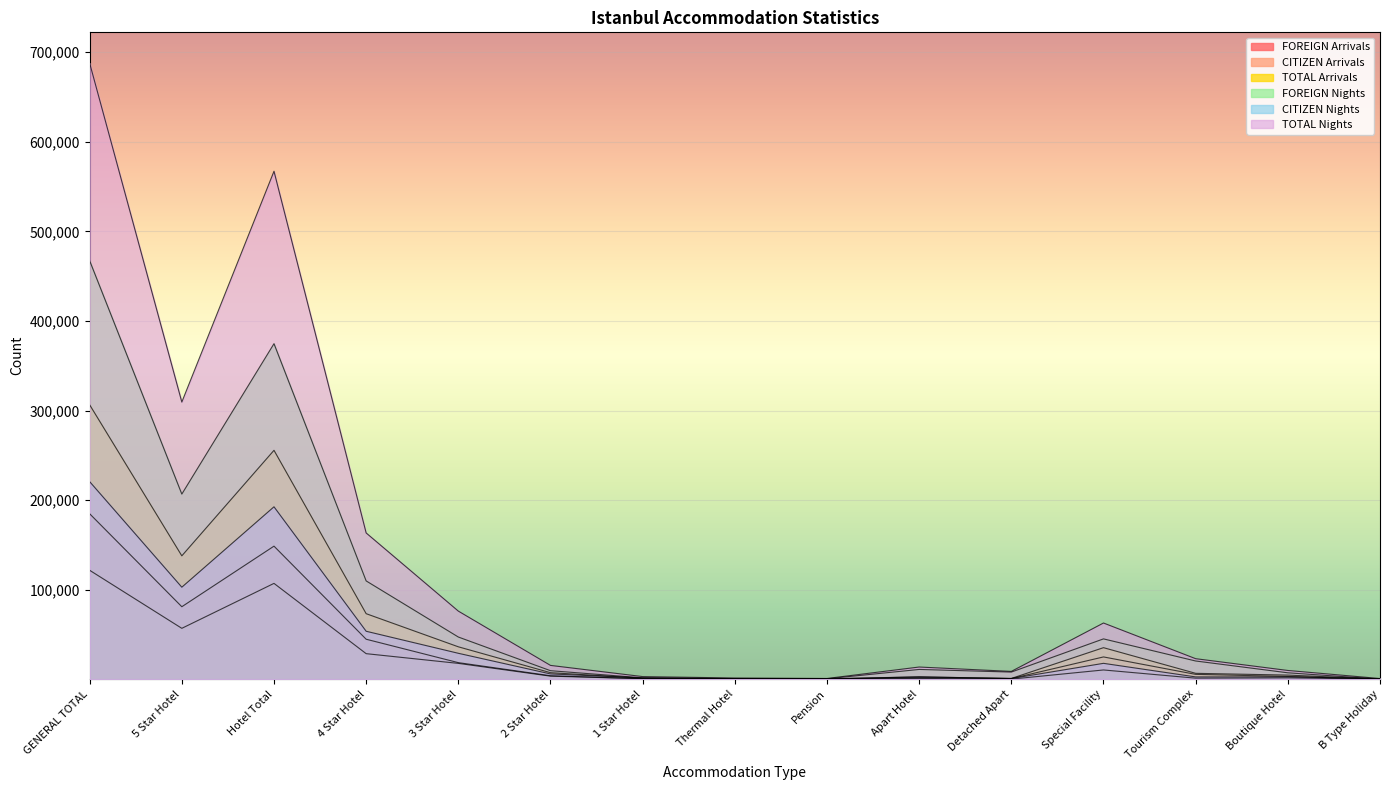

What is the sum of the CITIZEN Arrivals values at B Type Holiday and Thermal Hotel?

445